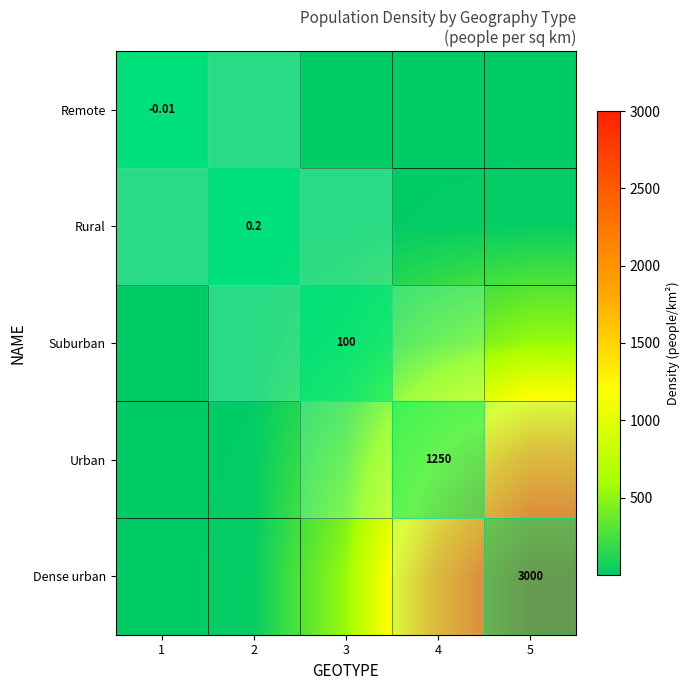

Is the value of Remote at 2 greater than the value of Dense urban at 1?

No